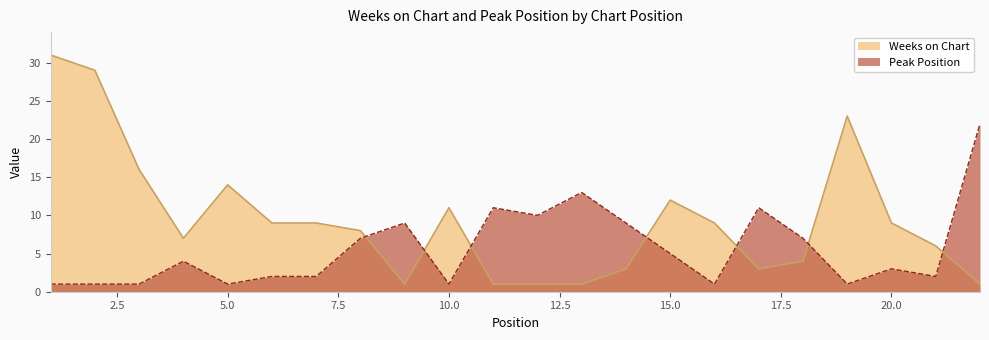

Which series has the largest total across all categories?

Weeks on Chart